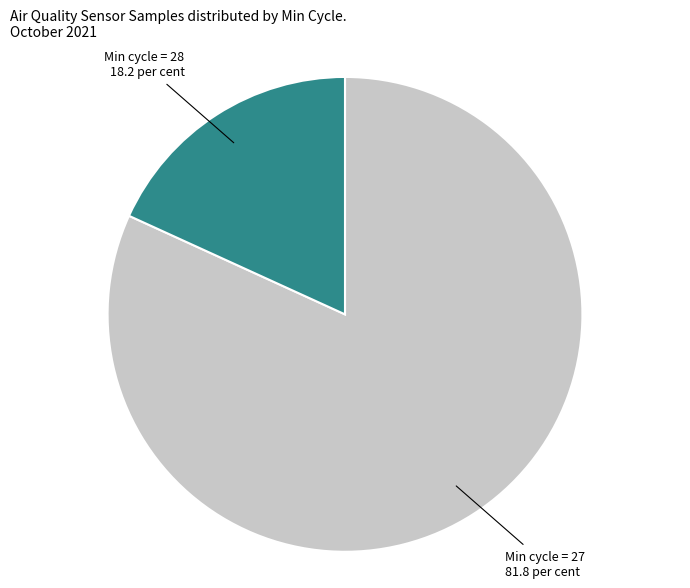

Does any single category account for the majority?

Yes